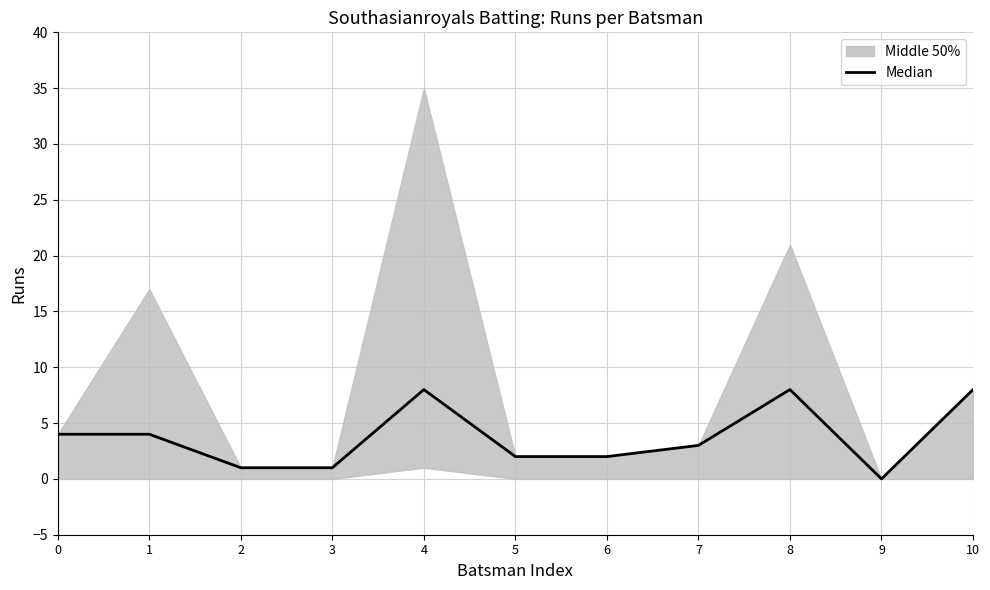

How many points are higher than both their immediate neighbors (excluding endpoints)?

2